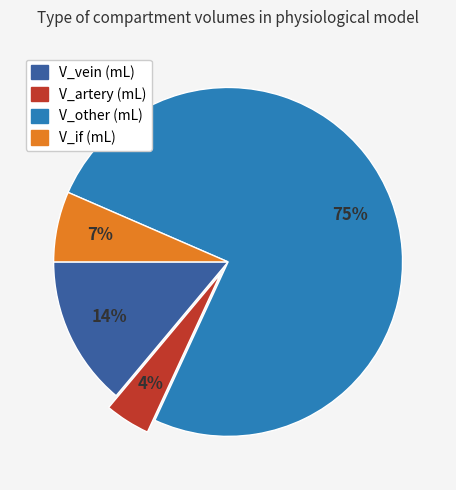

Which category has the biggest portion of the pie?

V_other (mL)